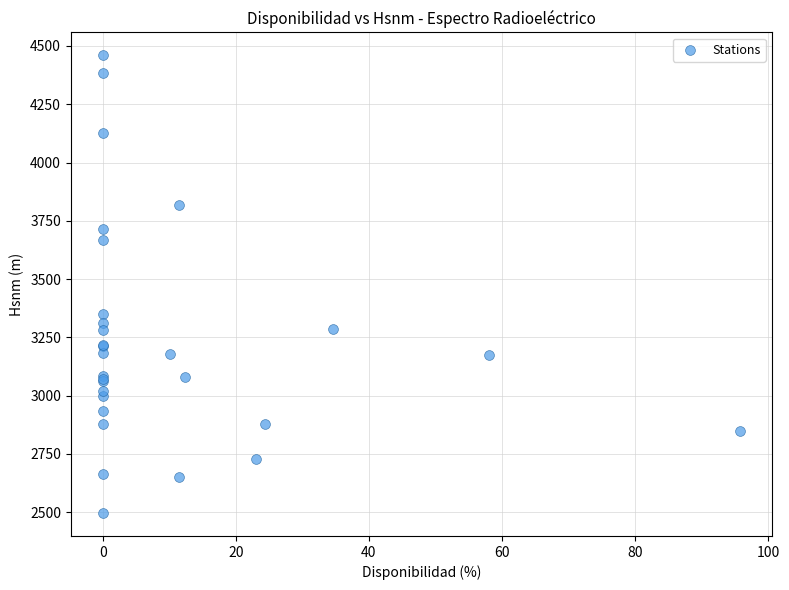

What Y value in the scatter plot is closest to 3478?

3351